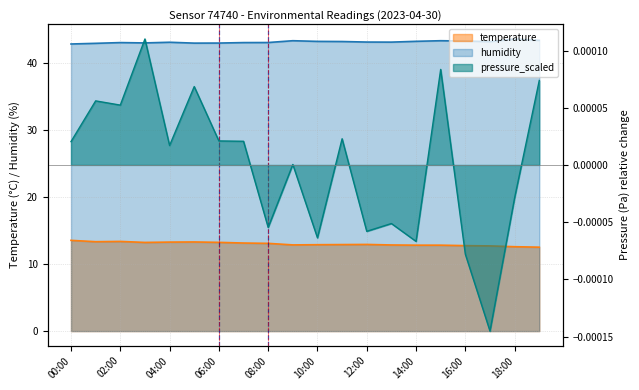

At which category does humidity reach its first local valley?

03:00